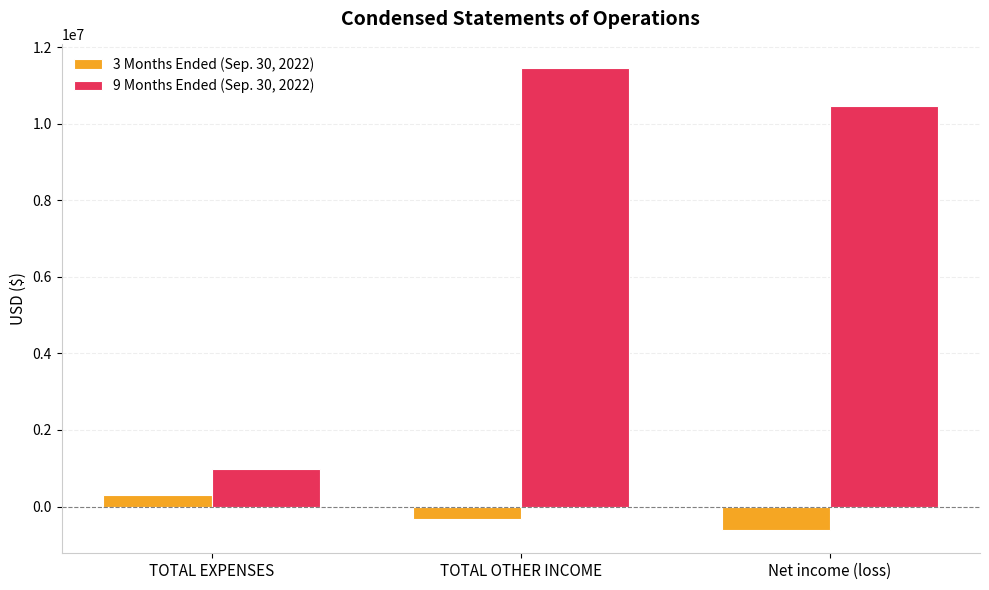

Reading left to right, transcribe all the data shown in this chart.

3 Months Ended (Sep. 30, 2022): TOTAL EXPENSES=297126	TOTAL OTHER INCOME=-320152	Net income (loss)=-617278
9 Months Ended (Sep. 30, 2022): TOTAL EXPENSES=992279	TOTAL OTHER INCOME=11469994	Net income (loss)=10477715